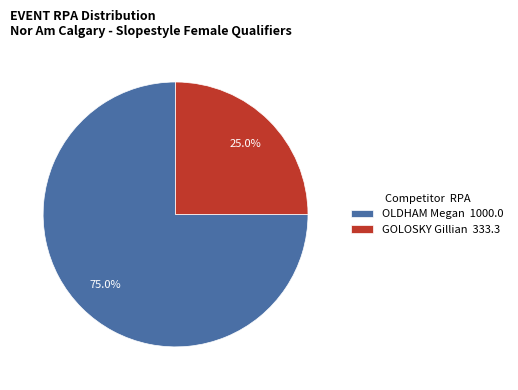

To the nearest percent, what portion does GOLOSKY Gillian represent?

25%